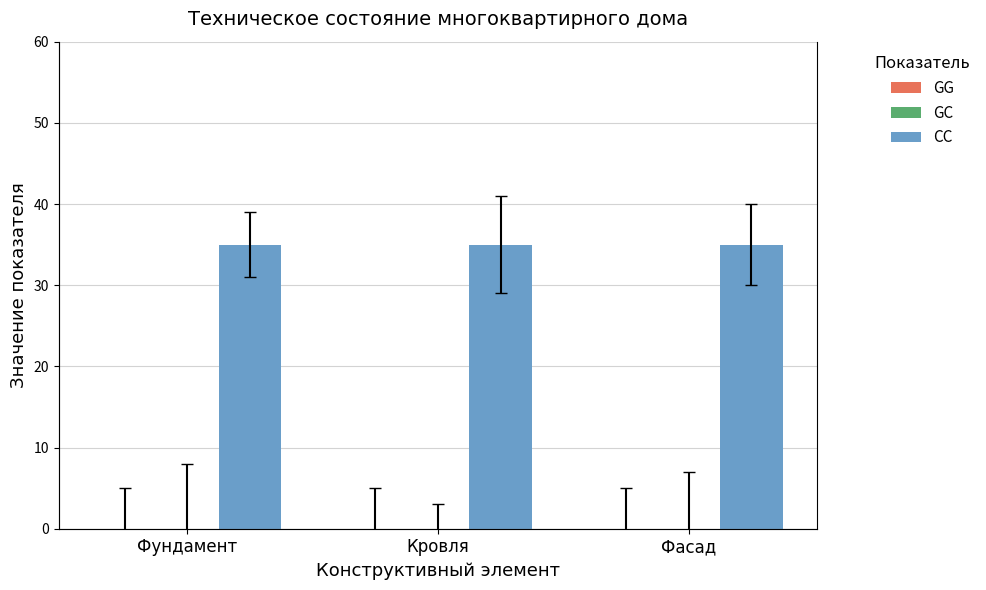

Is the value of CC at Фасад greater than the value of GG at Фундамент?

Yes